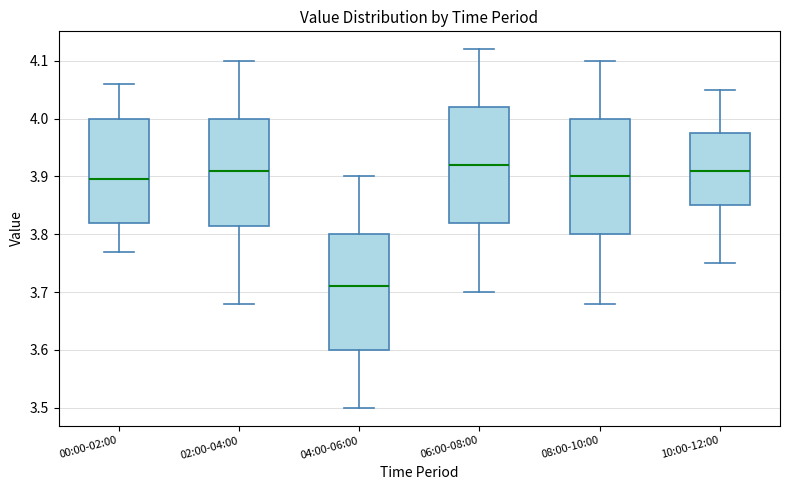

Reading left to right, transcribe this box plot: for each box, give where its median line is, the range the box spans, and where its two whiskers end, as read against the y-axis. The values are not printed on the chart, so give them approximately, as read against the axis.

00:00-02:00: median 3.90, box 3.82 to 4.00, whiskers 3.77 to 4.06
02:00-04:00: median 3.91, box 3.82 to 4.00, whiskers 3.68 to 4.10
04:00-06:00: median 3.71, box 3.60 to 3.80, whiskers 3.50 to 3.90
06:00-08:00: median 3.92, box 3.82 to 4.02, whiskers 3.70 to 4.12
08:00-10:00: median 3.90, box 3.80 to 4.00, whiskers 3.68 to 4.10
10:00-12:00: median 3.91, box 3.85 to 3.98, whiskers 3.75 to 4.05